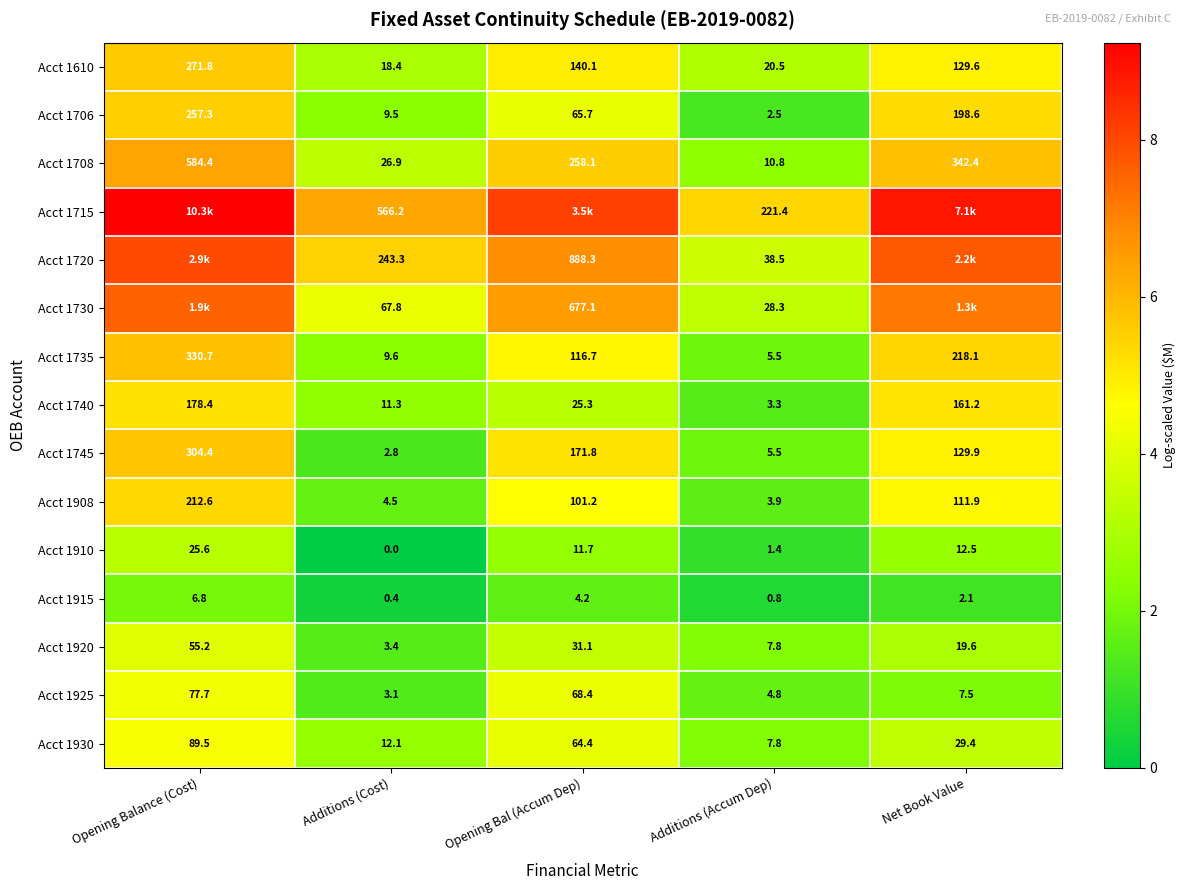

At which label does Acct 1930 reach its peak?

Opening Balance (Cost)